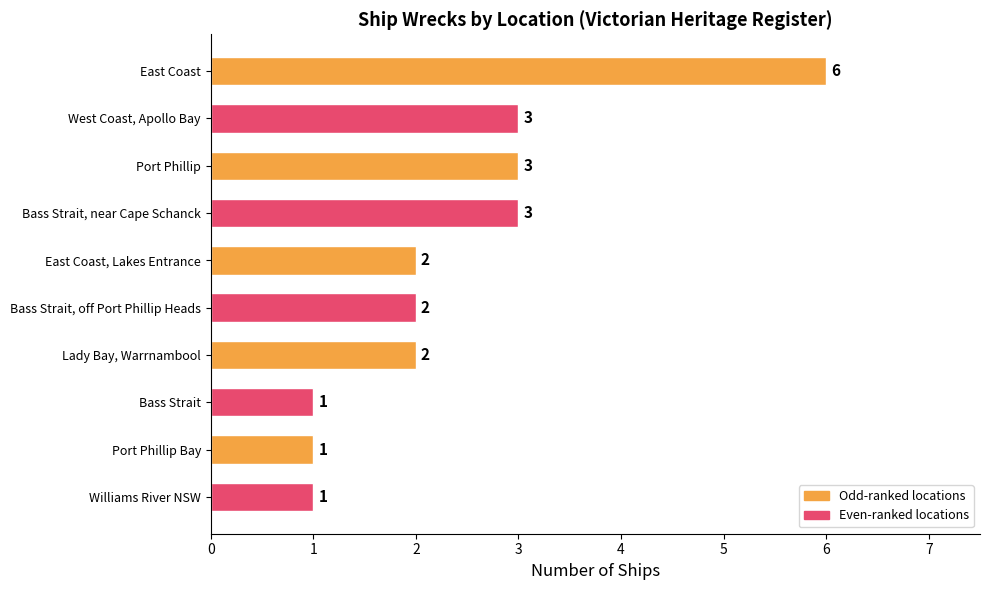

Count the values in the range 1 to 3.

9